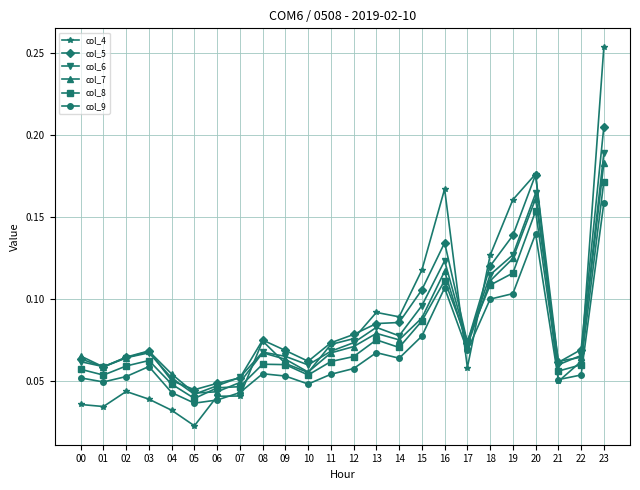

True or false: col_4 has more than 2 points higher than both neighbors.

True